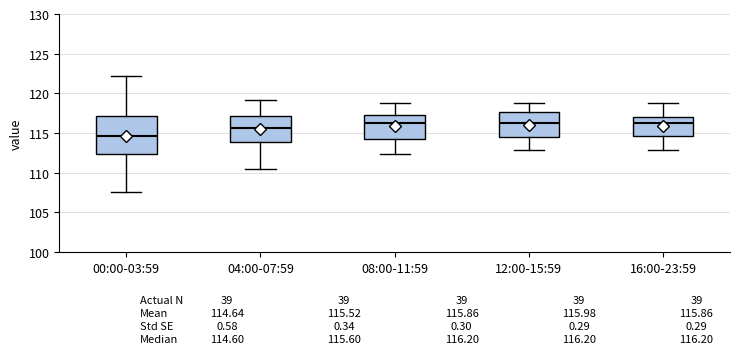

Comparing the boxes themselves (not the whiskers), which one is the tallest?

00:00-03:59